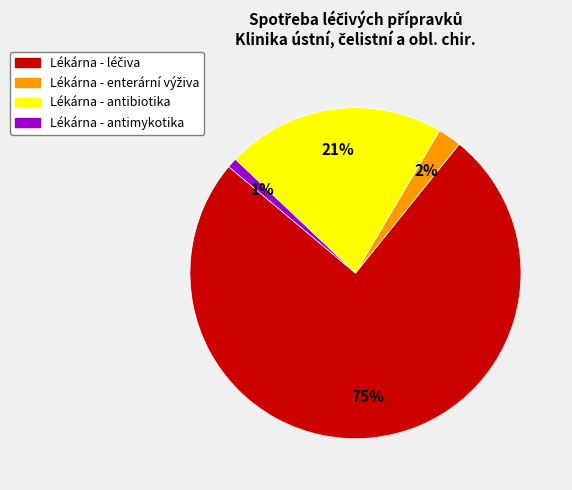

To the nearest percent, what percentage of the pie is Lékárna - antimykotika?

1%